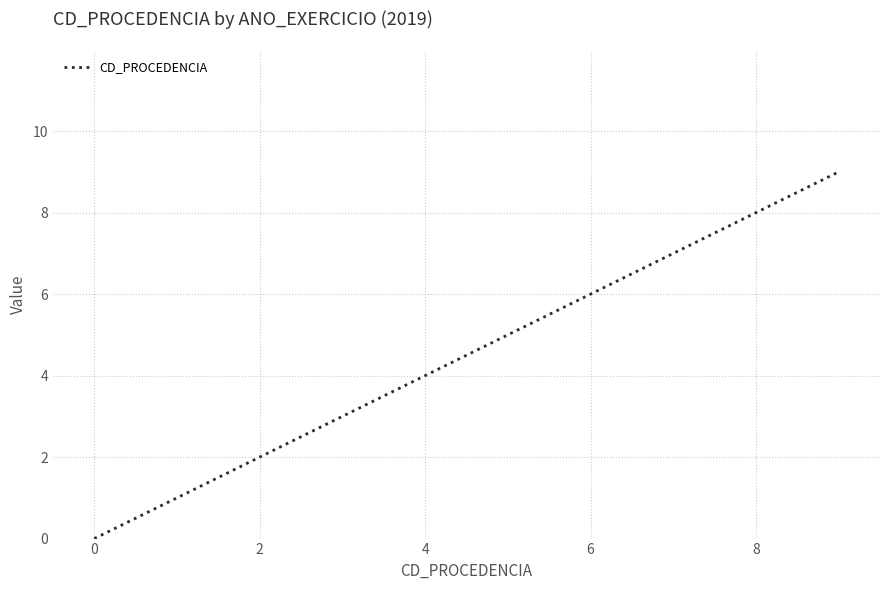

What is the maximum value shown in the chart?

9